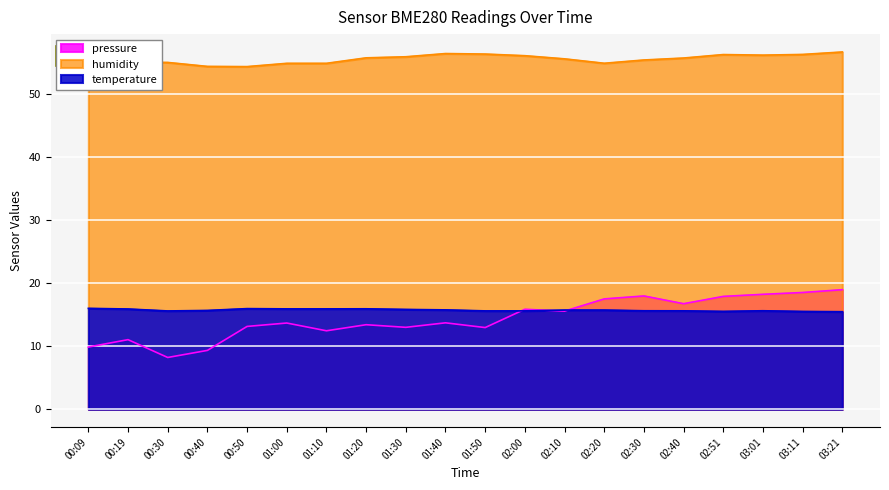

What is the spread (max minus min) of values at 00:19?

44.0